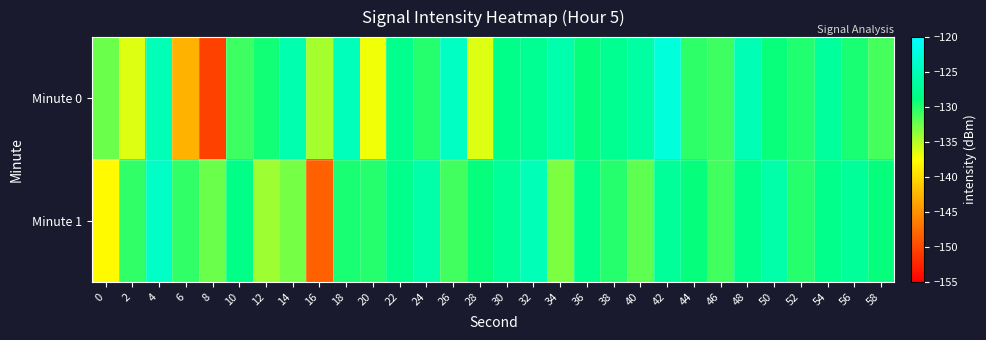

What is the total value across all series at 14?

-258.3